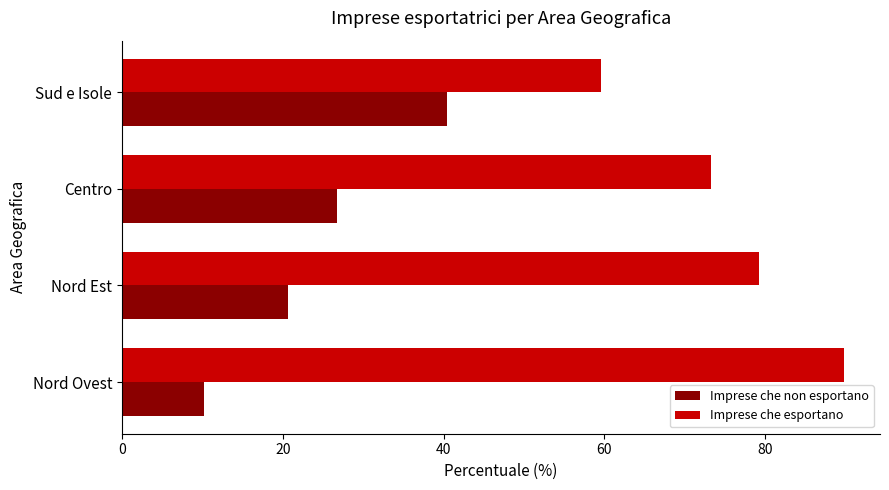

List the series in order of their overall mean, highest first.

Imprese che esportano, Imprese che non esportano